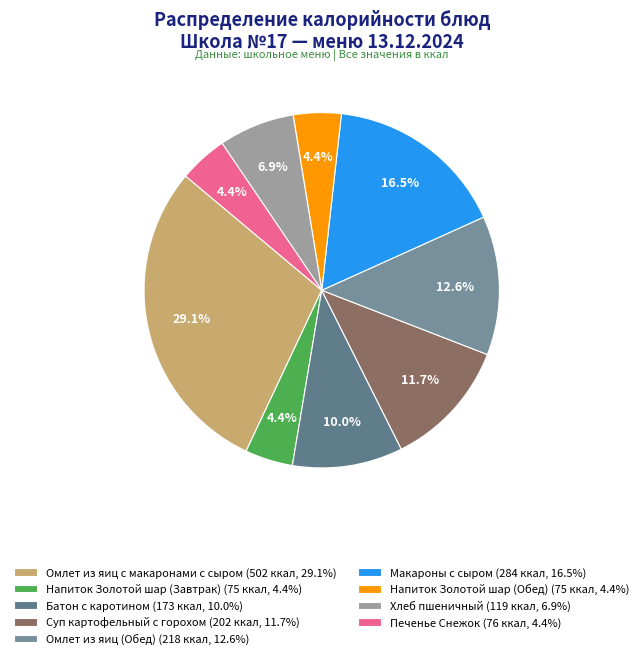

How many segments does this pie chart have?

9